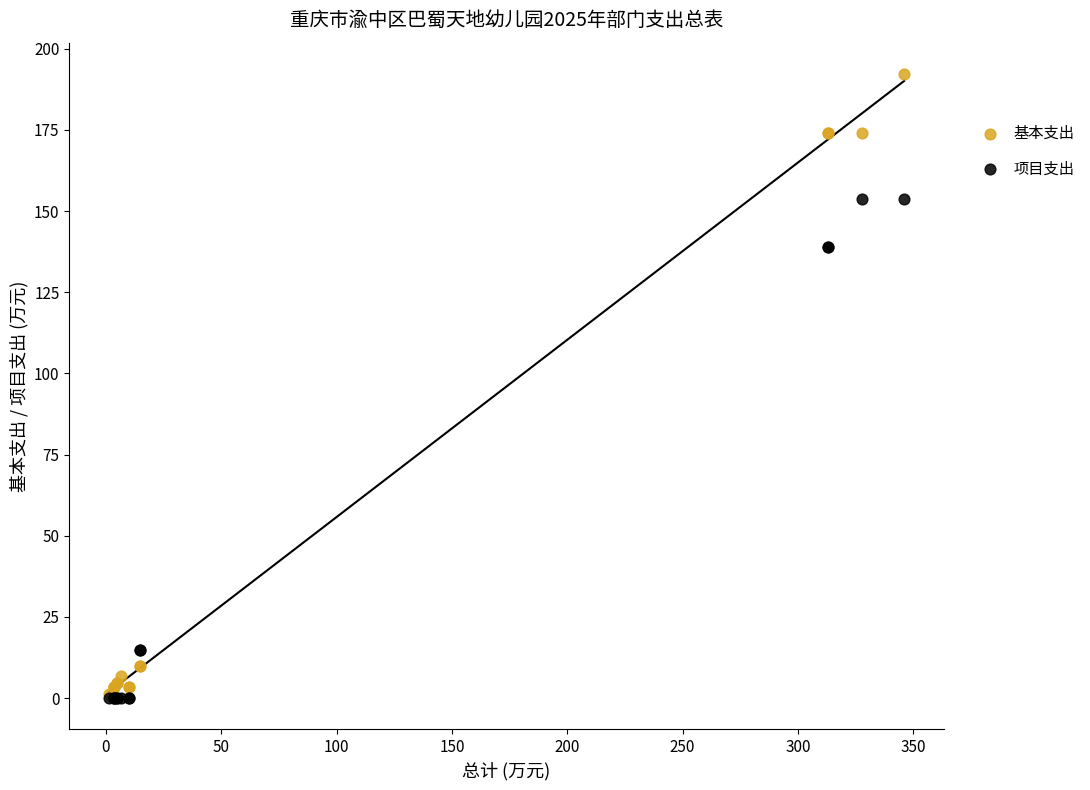

Which series has the largest Y range (max minus min)?

基本支出